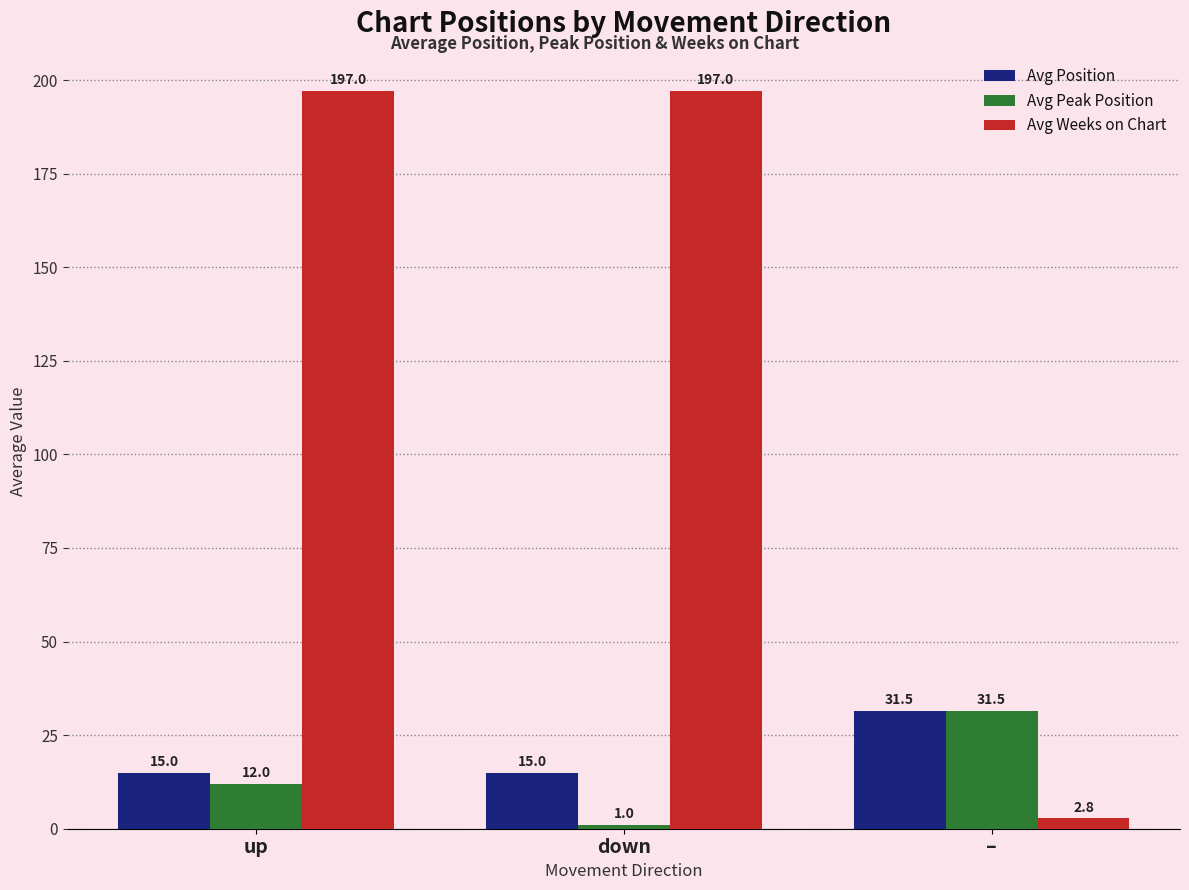

Which category has the highest value in the Avg Peak Position series?

–